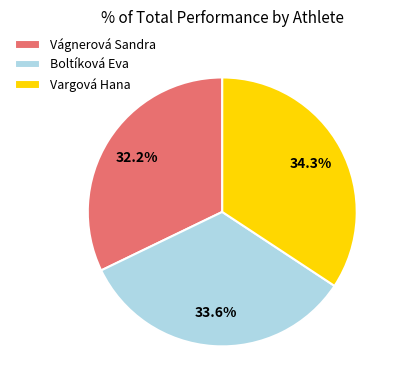

Is it true that Vágnerová Sandra is 32% of the pie?

True